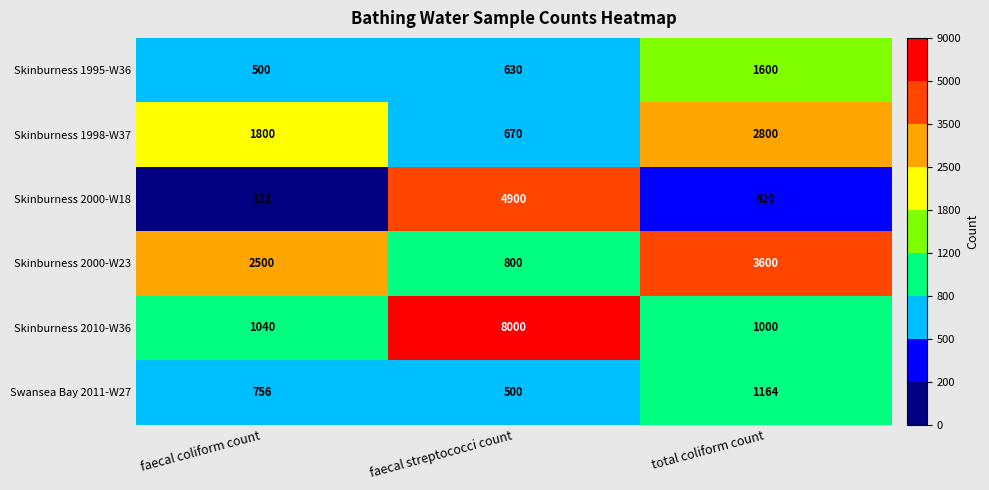

How many data points in Skinburness 2000-W23 are less than 2500?

1